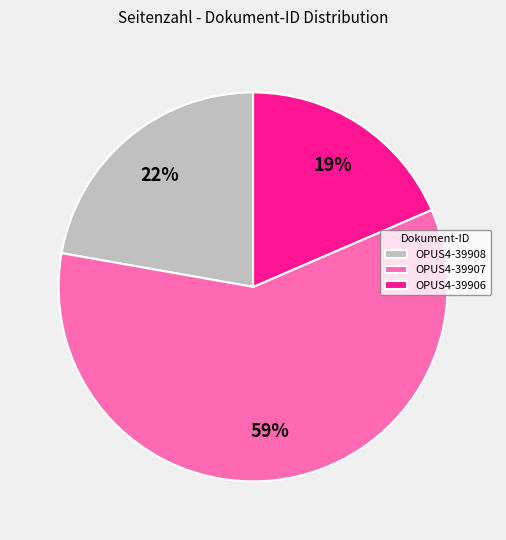

The OPUS4-39906 slice represents 19% of the pie. True or false?

True